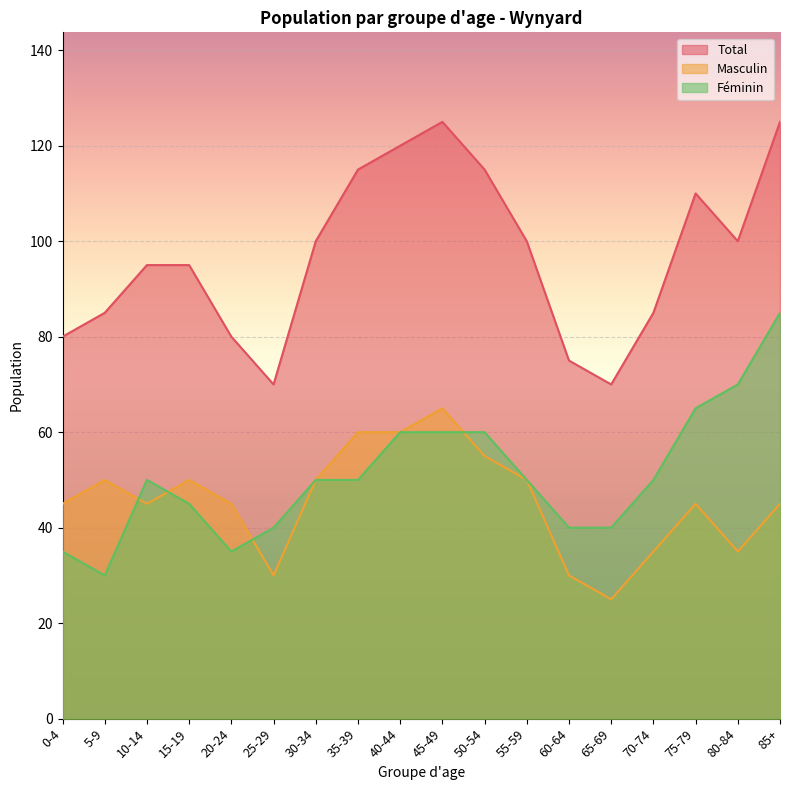

Where is the first local maximum for Masculin?

5-9